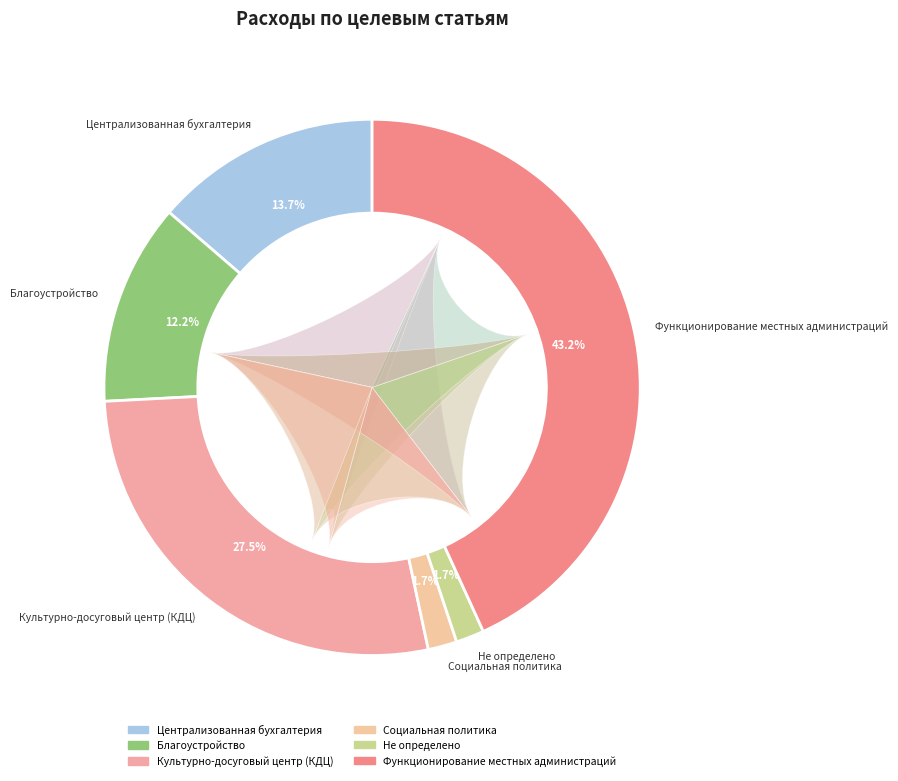

Which has a higher value, Культурно-досуговый центр (КДЦ) or Не определено?

Культурно-досуговый центр (КДЦ)